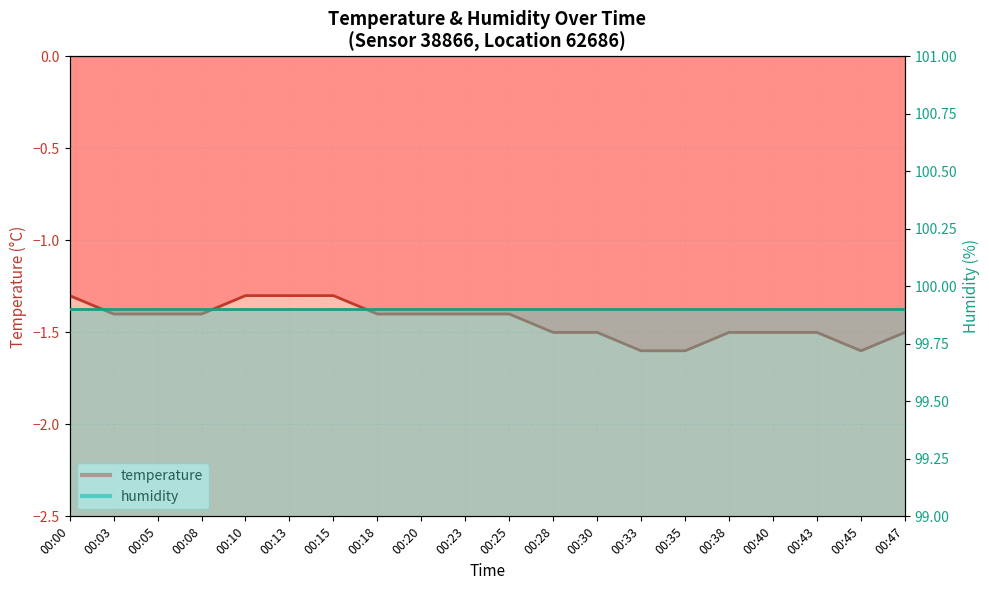

Reading left to right, list all the values displayed in this chart.

-1.3	-1.4	-1.4	-1.4	-1.3	-1.3	-1.3	-1.4	-1.4	-1.4	-1.4	-1.5	-1.5	-1.6	-1.6	-1.5	-1.5	-1.5	-1.6	-1.5